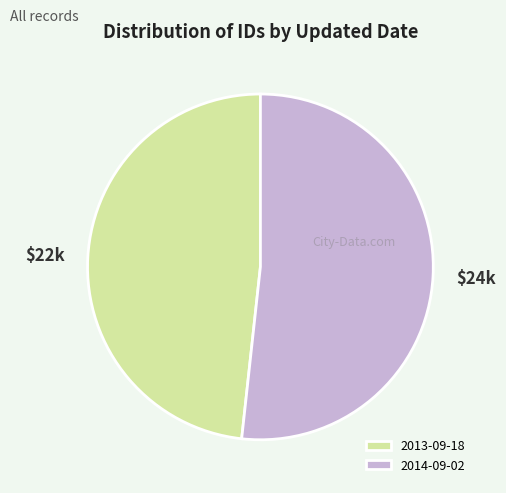

Is the sum of 2013-09-18 and 2014-09-02 greater than half?

Yes